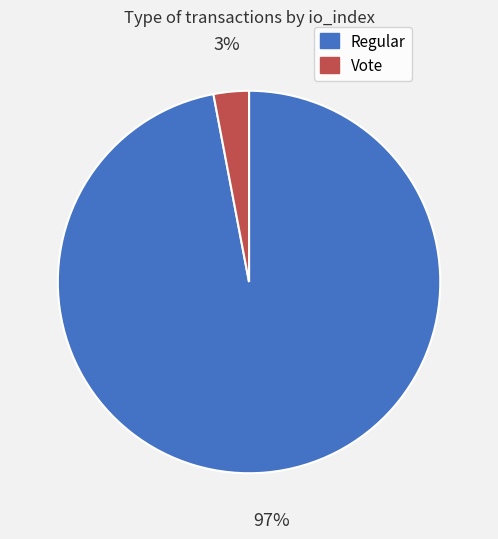

Which slice is the smallest?

Vote